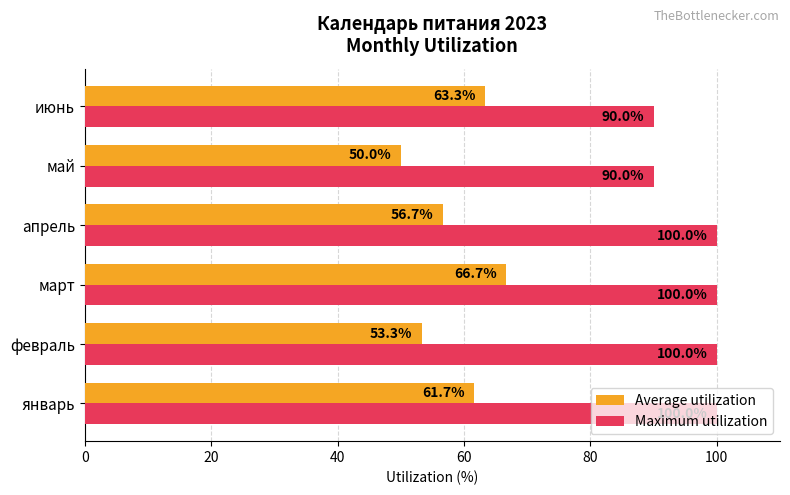

True or false: Average utilization has a value of 33.7 at июнь.

False